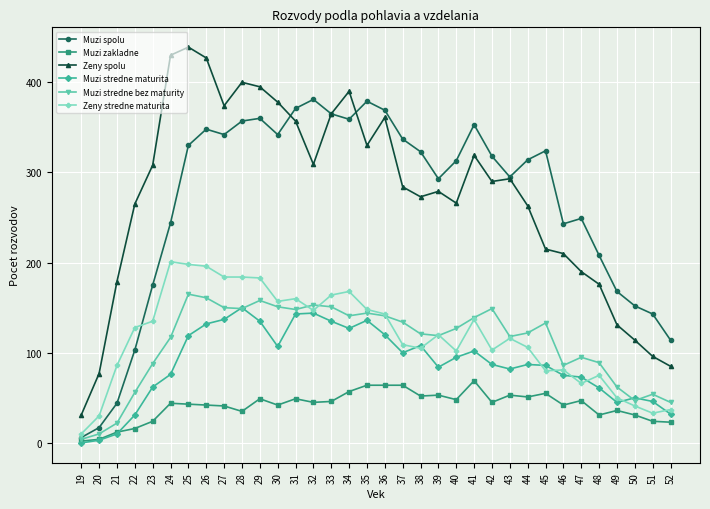

Which series has the largest range (max minus min)?

Zeny spolu